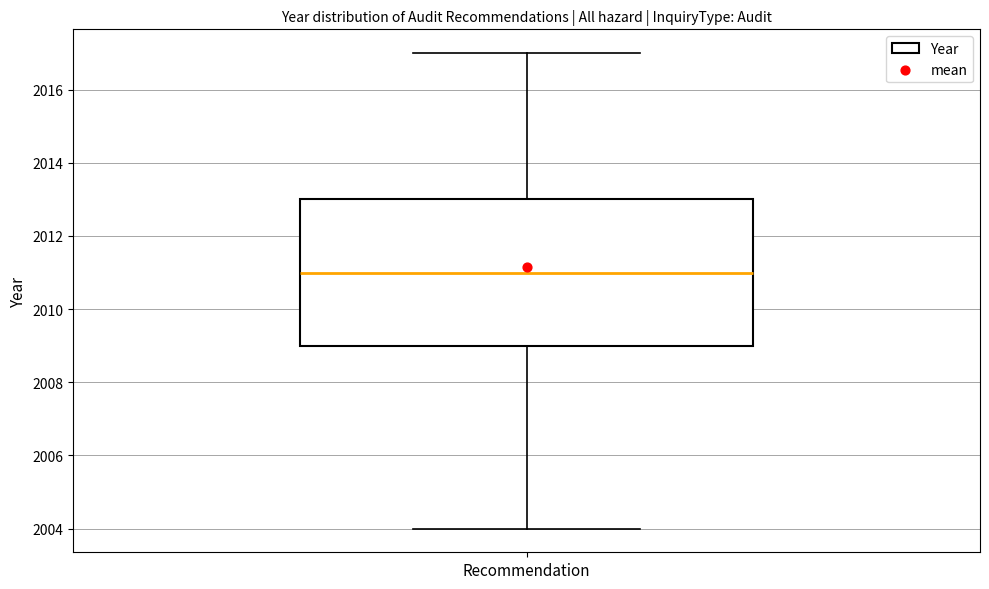

Where is the lower edge of the box for Recommendation on the y-axis? The values are not printed on the chart, so give them approximately, as read against the axis.

2009